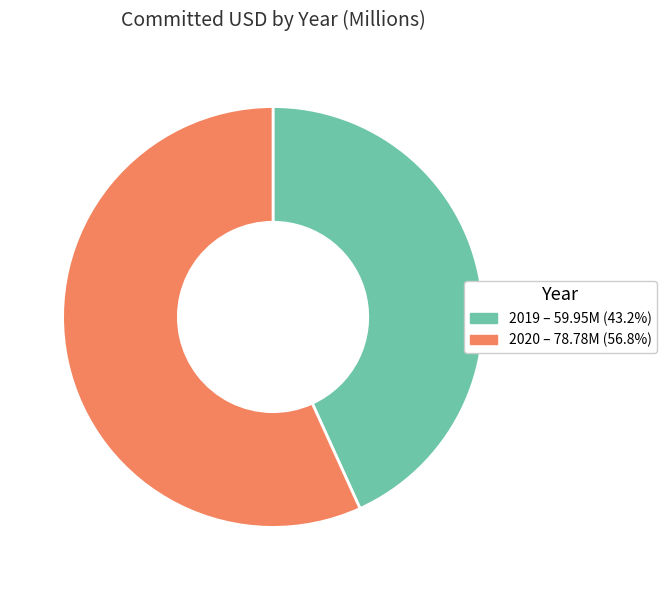

Which category accounts for the majority?

2020